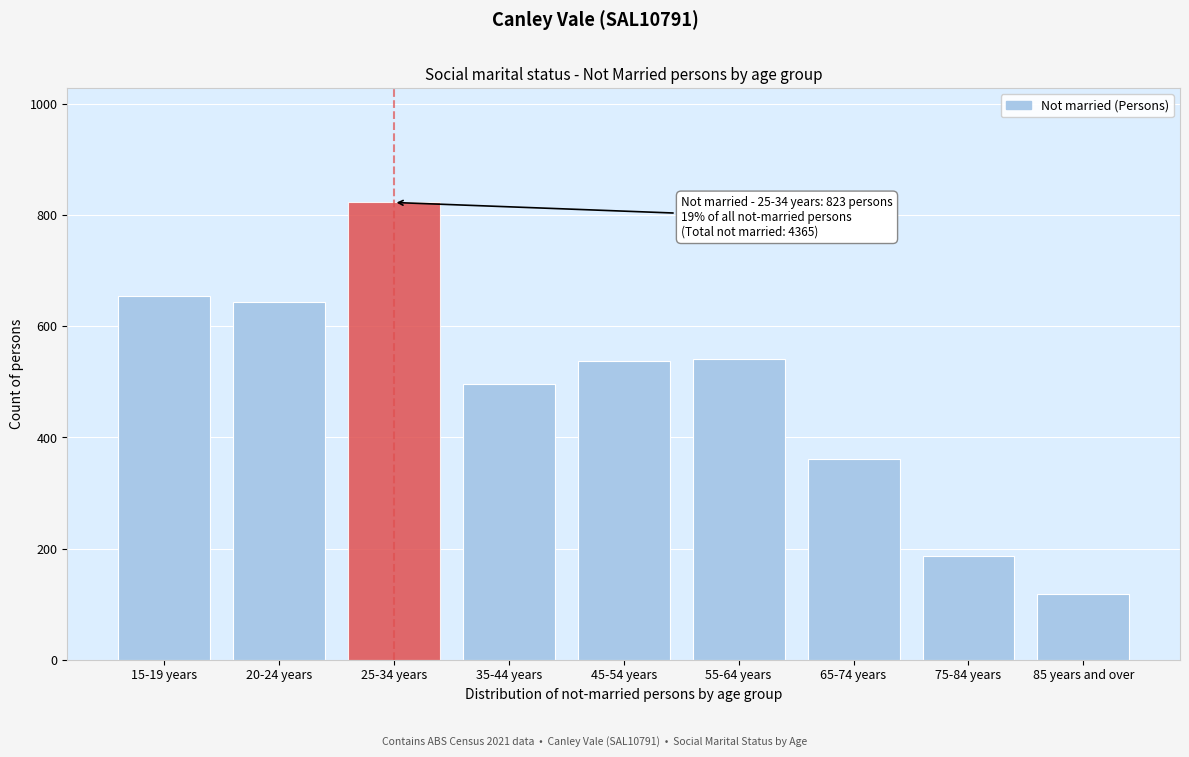

Reading left to right, what are all the values shown in this chart?

15-19 years=655	20-24 years=644	25-34 years=823	35-44 years=497	45-54 years=537	55-64 years=542	65-74 years=362	75-84 years=187	85 years and over=118